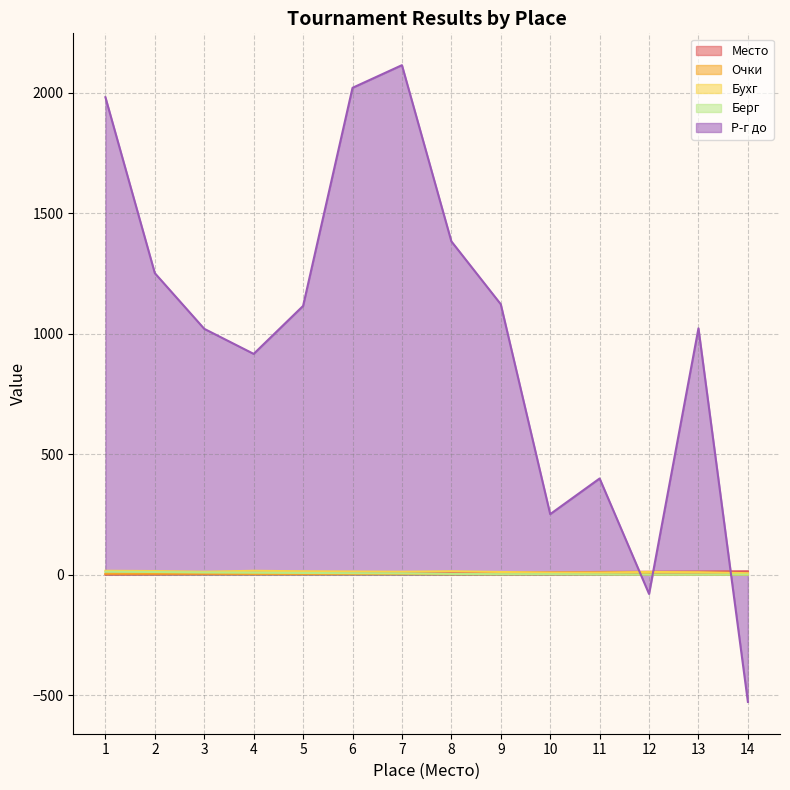

Rank the categories by Очки value from lowest to highest.

14, 12, 13, 8, 9, 10, 11, 4, 5, 6, 7, 1, 2, 3